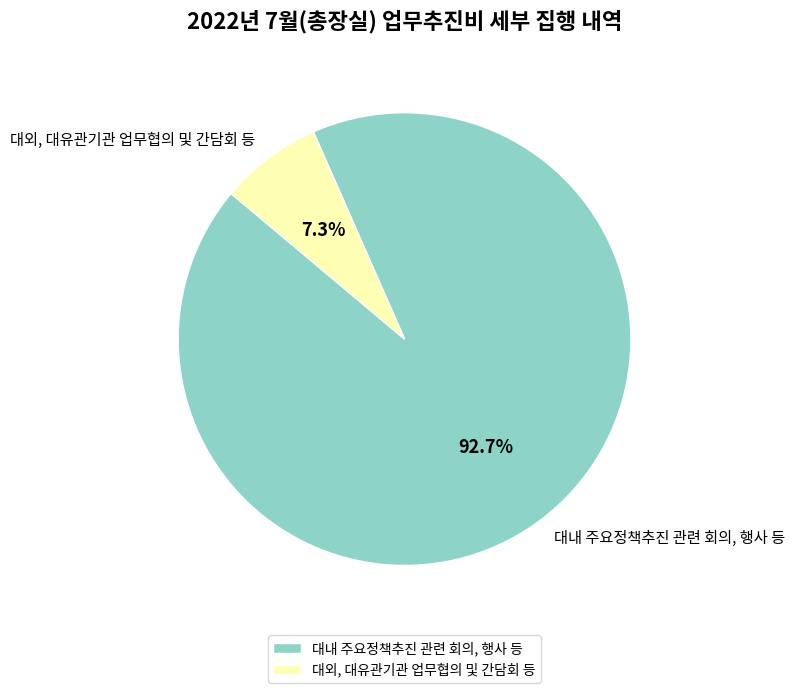

Which slice is the smallest?

대외, 대유관기관 업무협의 및 간담회 등